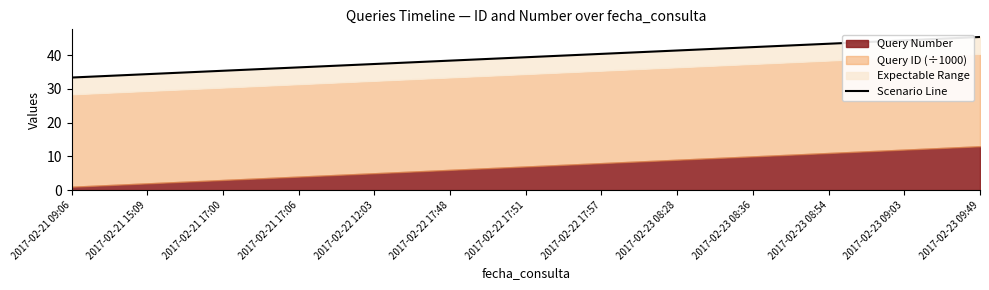

Reading left to right, what are all the values shown in this chart?

33.4	34.4	35.4	36.4	37.4	38.4	39.4	40.4	41.4	42.4	43.4	44.4	45.4